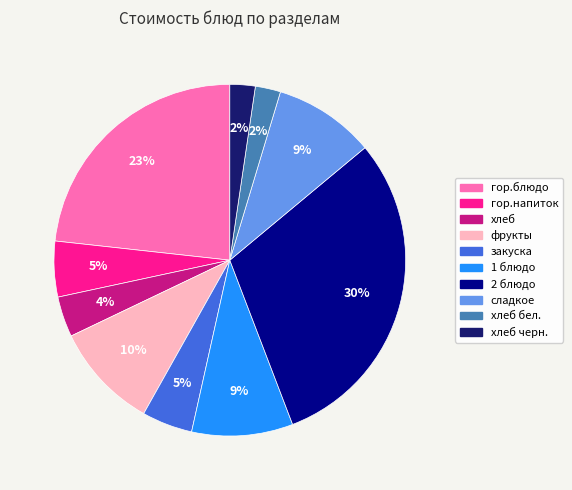

Count the number of slices in the pie.

10